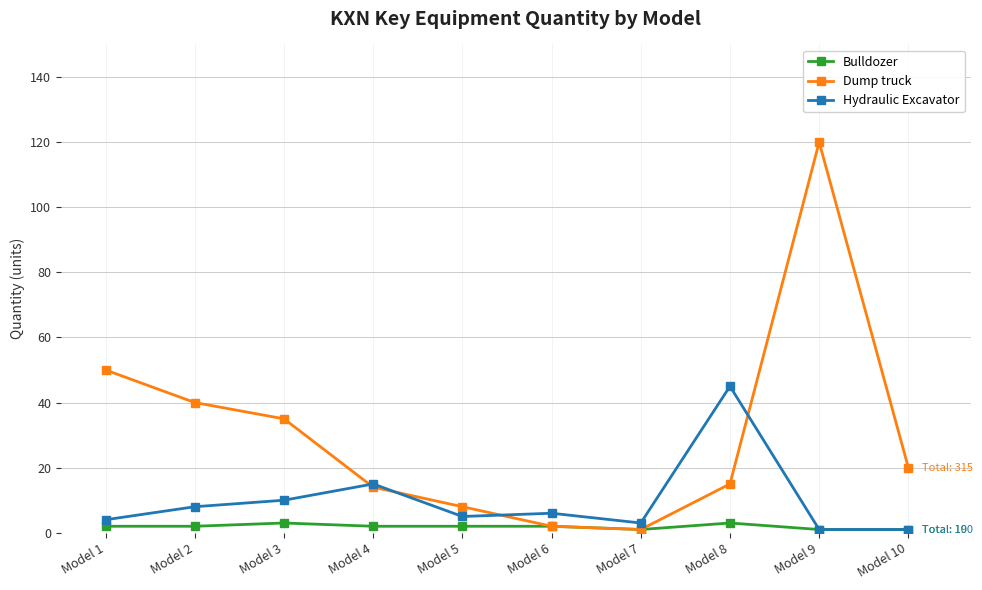

After their last crossing, which series has the higher values: Dump truck or Hydraulic Excavator?

Dump truck